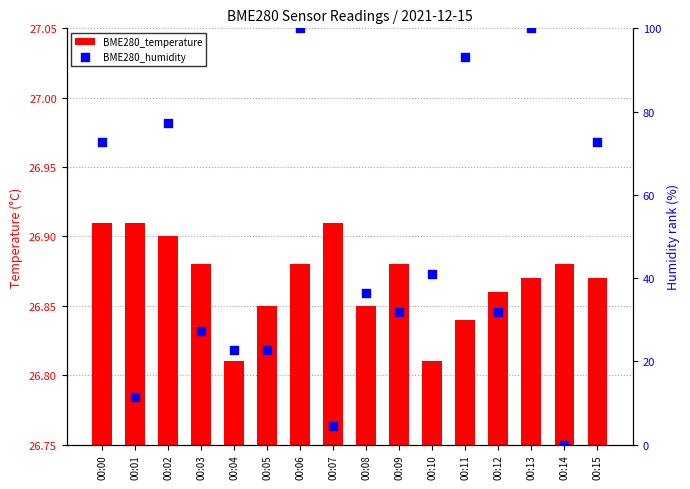

Which series has the largest total across all categories?

BME280_humidity